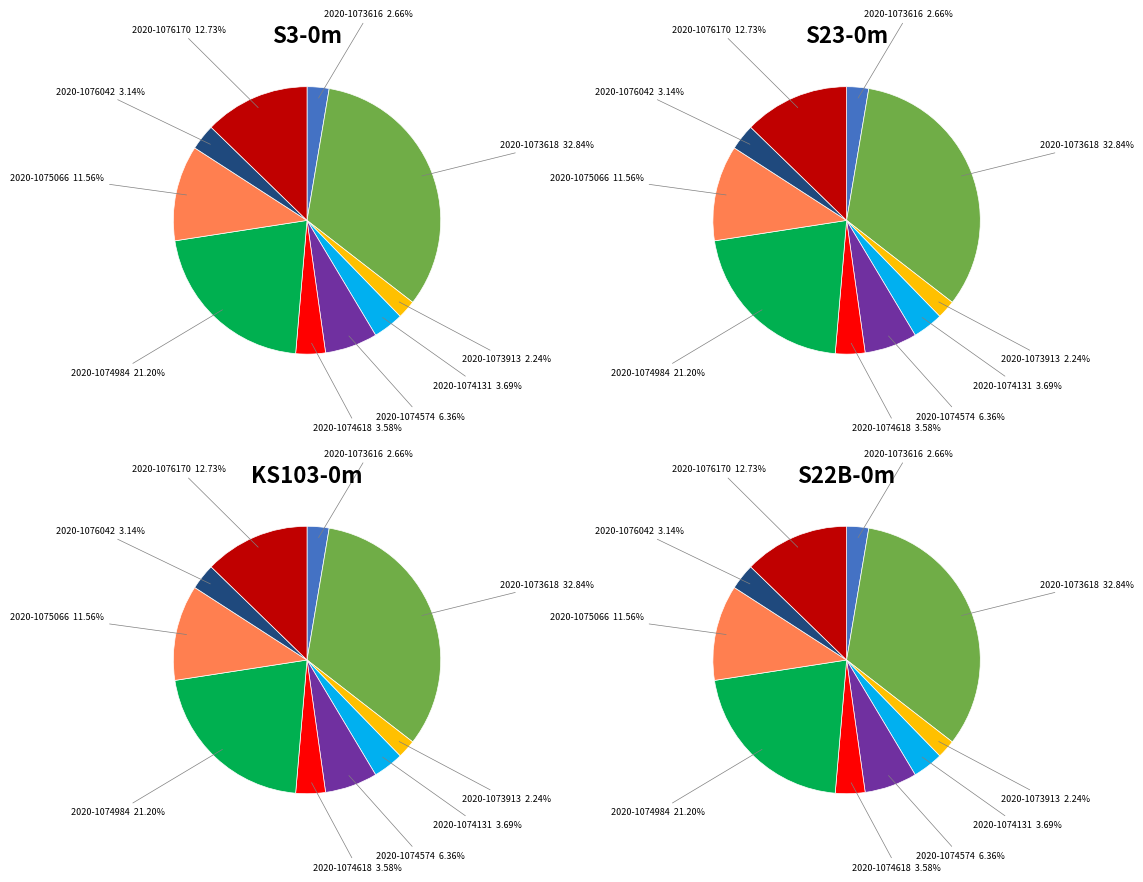

What is the ratio of the value at 2020-1074131 to the value at 2020-1076042?

1.2